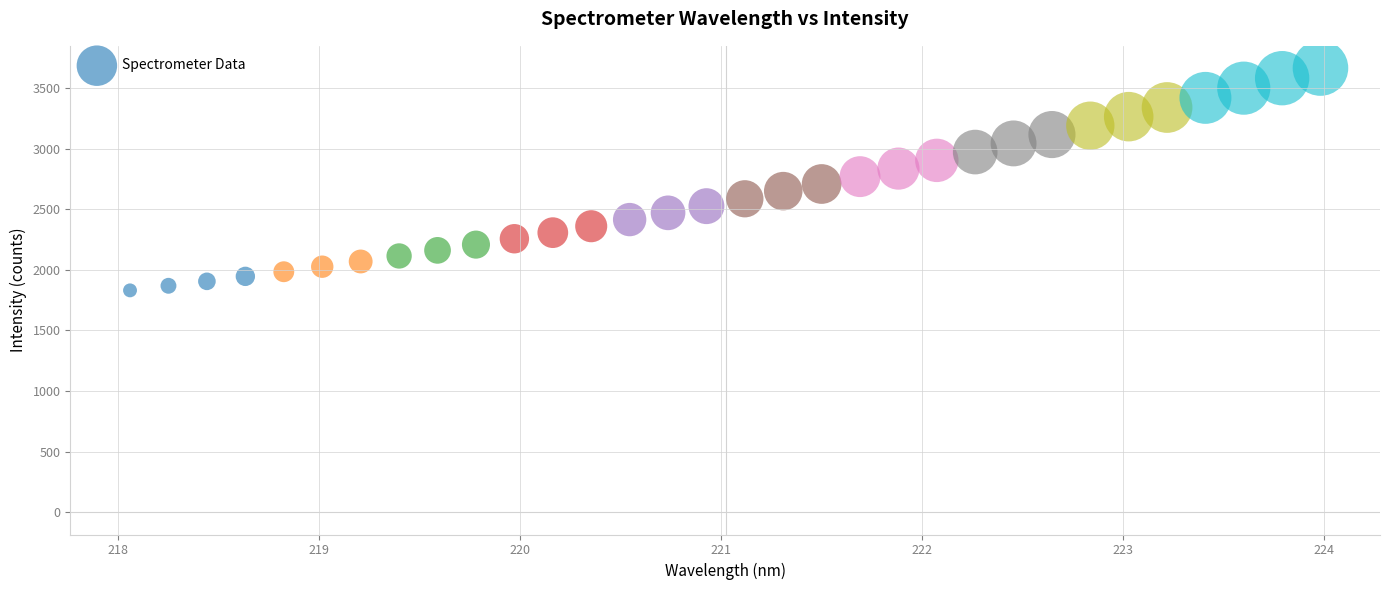

What is the range of Y values (max minus min)?

1833.7